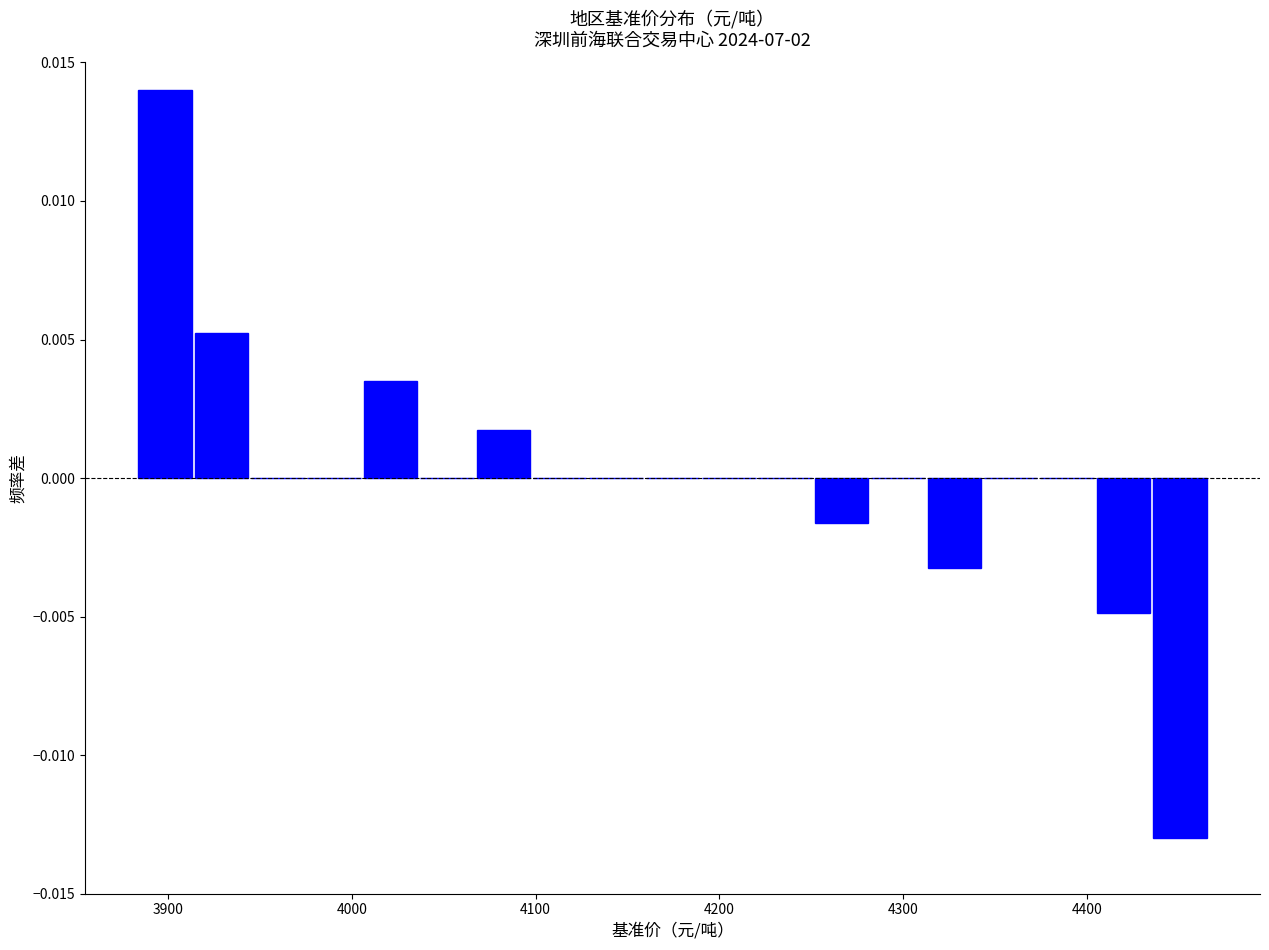

Read against the x-axis, roughly where is the centre of the tallest bar?

3900